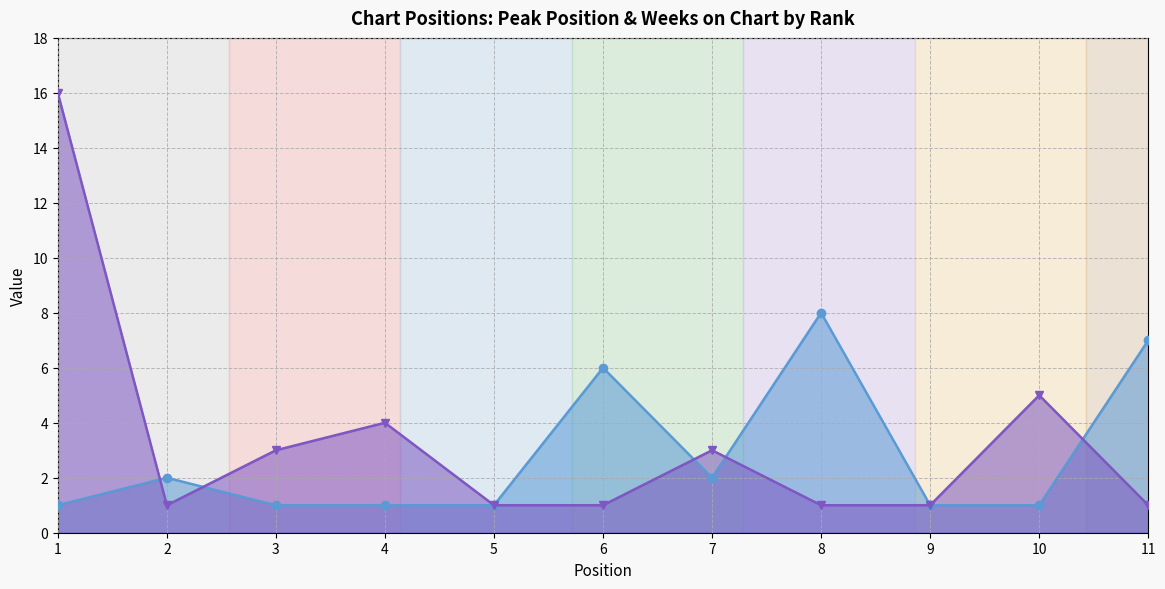

Rank the categories by Peak Position value from lowest to highest.

1, 3, 4, 5, 9, 10, 2, 7, 6, 11, 8